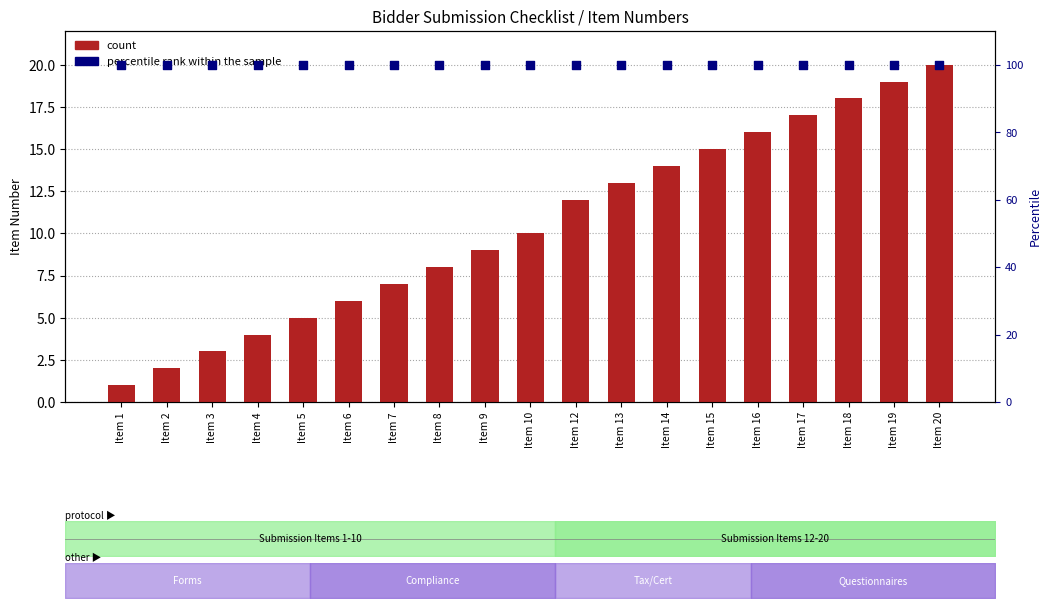

What is the total value across all series at Item 12?

112